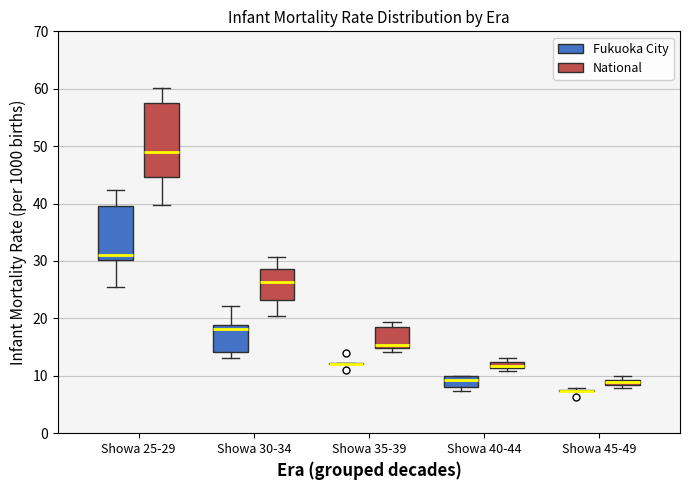

Which box is the tallest, from its lower edge to its upper edge?

Showa 25-29 (National)